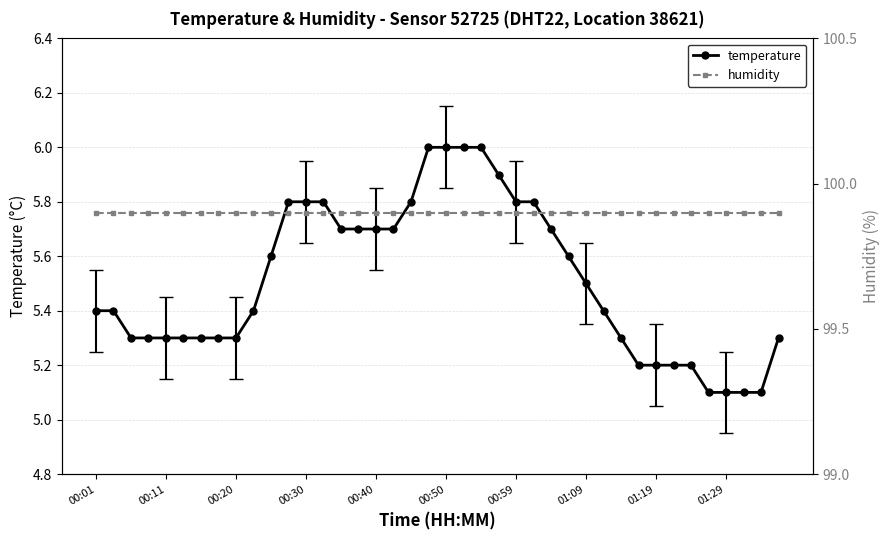

At 39, list the series in order from largest to smallest.

humidity, temperature